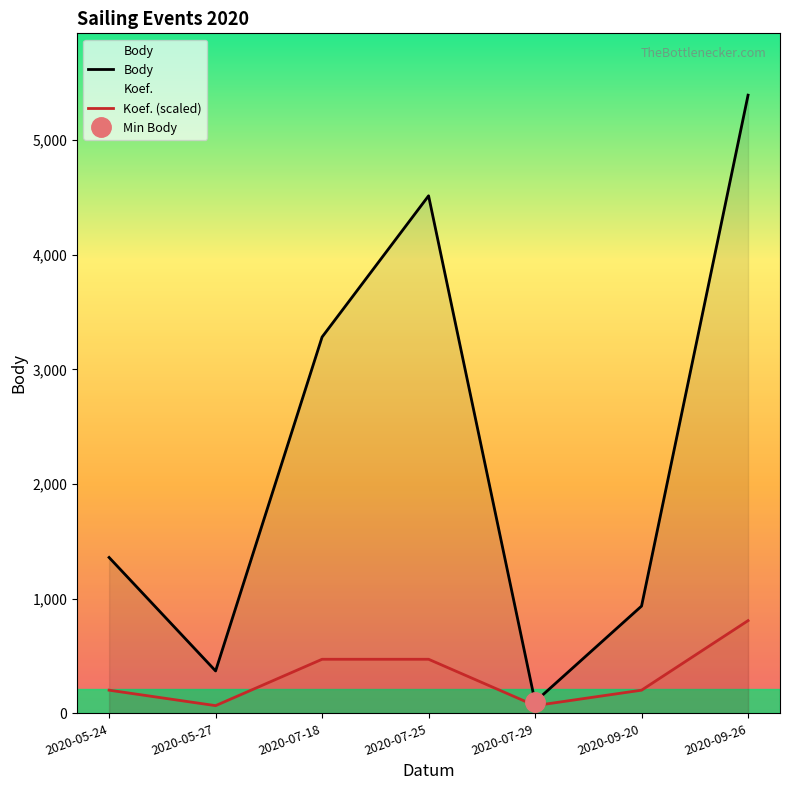

Reading left to right, list all the values displayed in this chart.

Body: 2020-05-24=1360.0	2020-05-27=370.0	2020-07-18=3283.0	2020-07-25=4515.0	2020-07-29=101.0	2020-09-20=936.0	2020-09-26=5393.0
Koef. (scaled): 2020-05-24=202.2	2020-05-27=67.4	2020-07-18=471.9	2020-07-25=471.9	2020-07-29=67.4	2020-09-20=202.2	2020-09-26=808.9